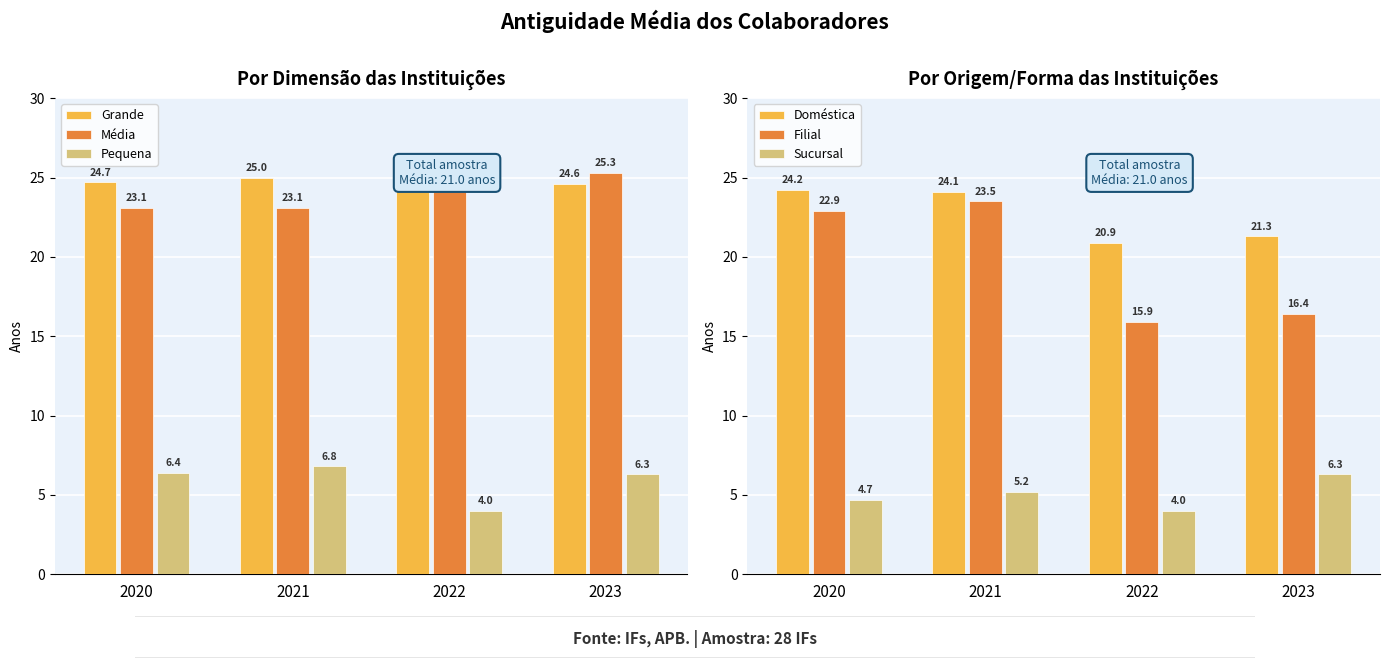

Reading left to right, list all the values displayed in this chart.

Grande: 24.7	25.0	24.5	24.6
Média: 23.1	23.1	24.2	25.3
Pequena: 6.4	6.8	4.0	6.3
Doméstica: 24.2	24.1	20.9	21.3
Filial: 22.9	23.5	15.9	16.4
Sucursal: 4.7	5.2	4.0	6.3